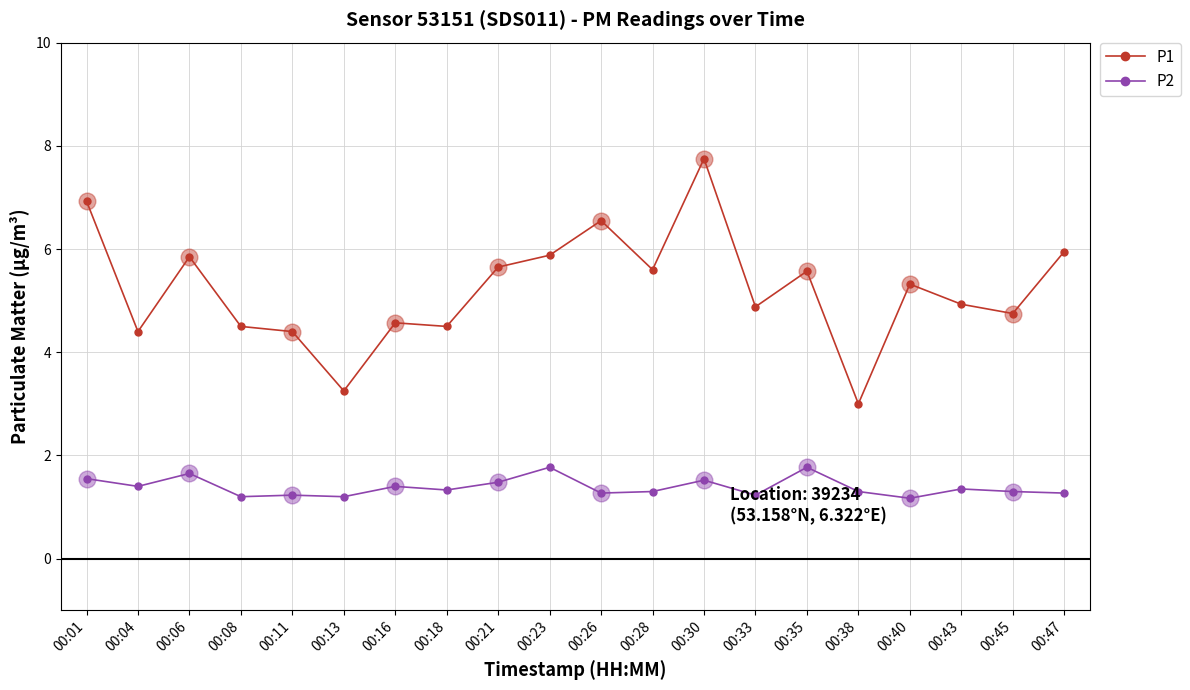

What is the difference between the P1 values at 00:47 and 00:30?

1.8